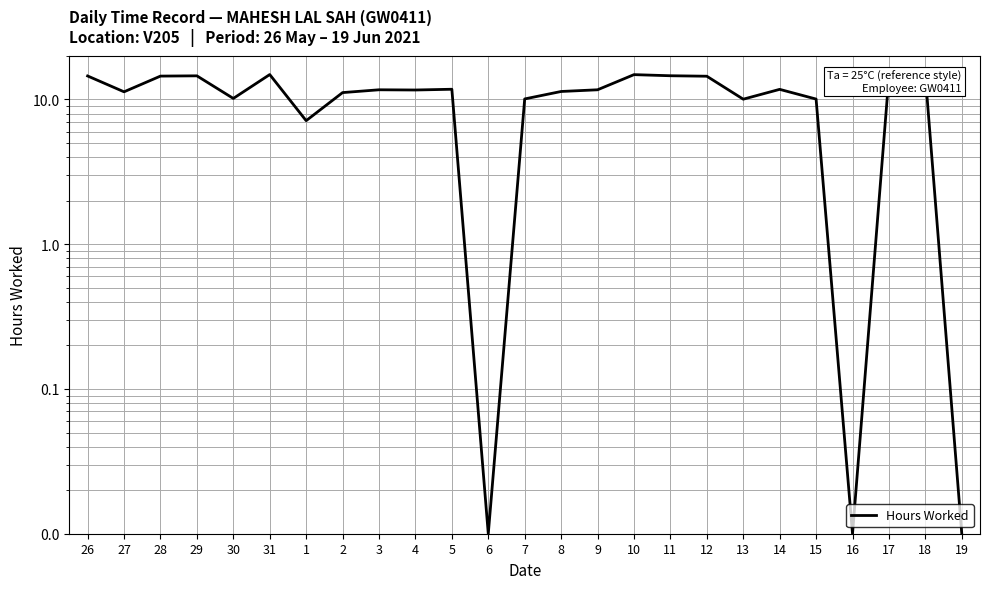

What is the sum of the values at 14 and 13?

21.8